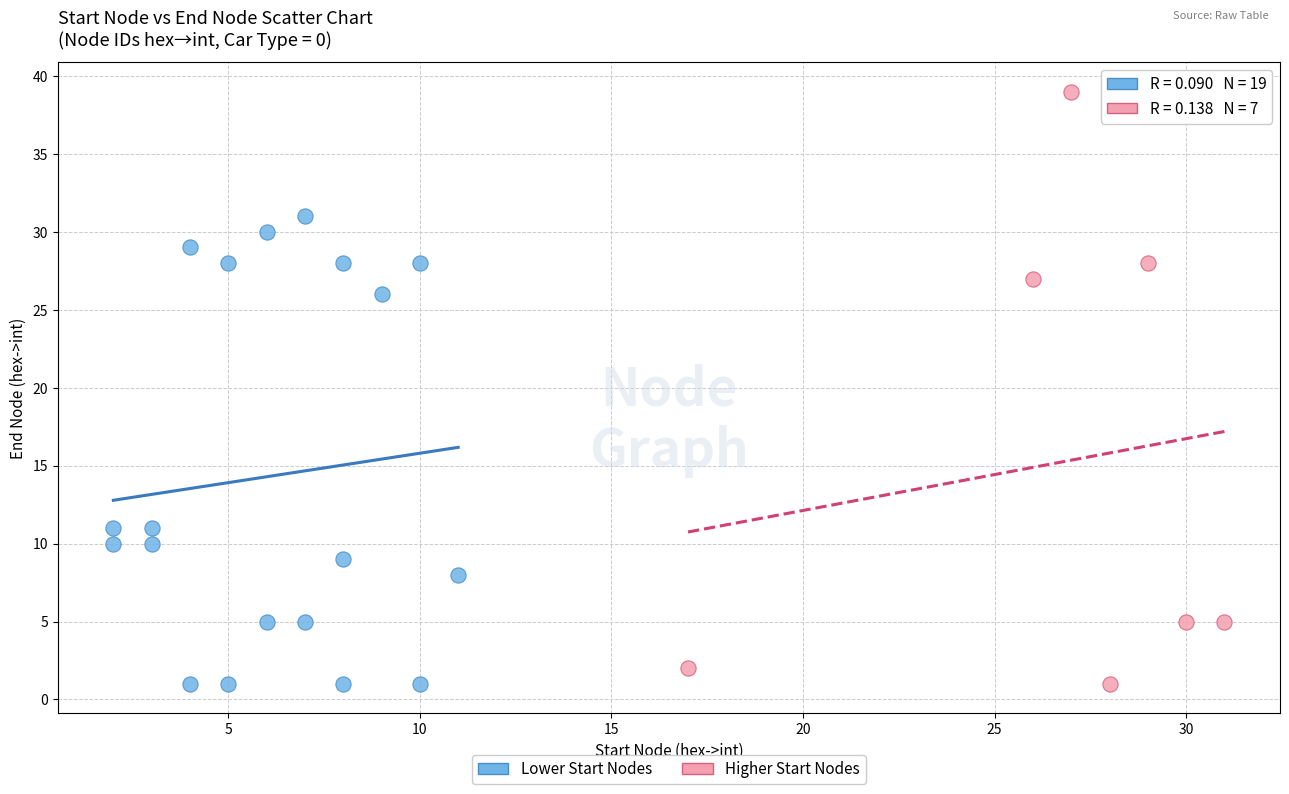

Which series reaches the maximum Y coordinate?

Higher Start Nodes